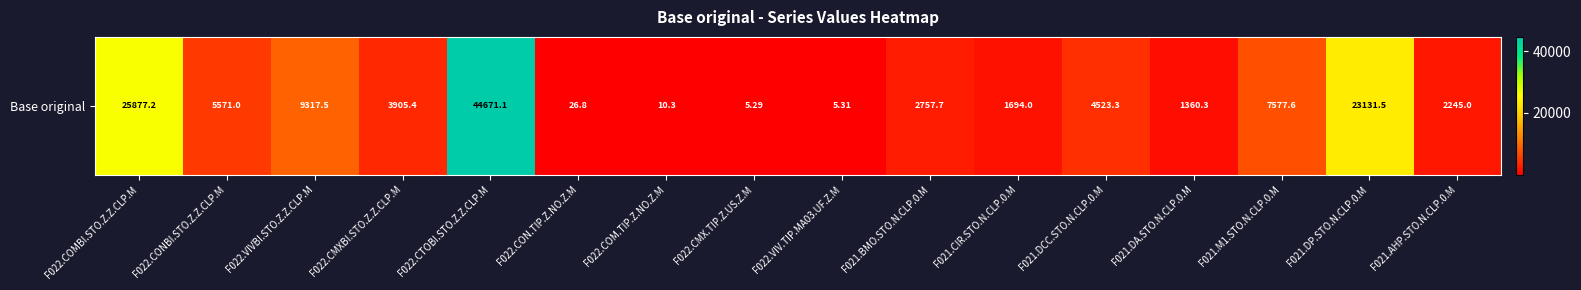

What is the difference between the maximum and minimum values?

44665.8